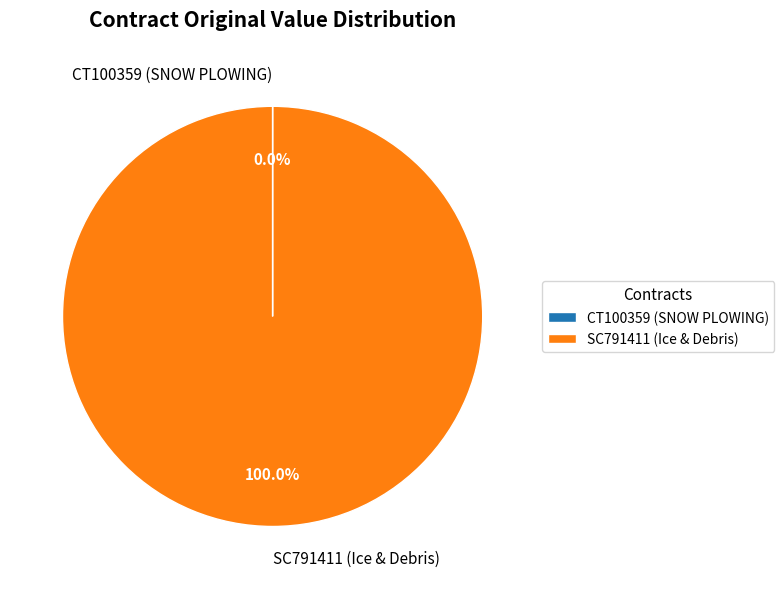

Which slice is the largest?

SC791411 (Ice & Debris)